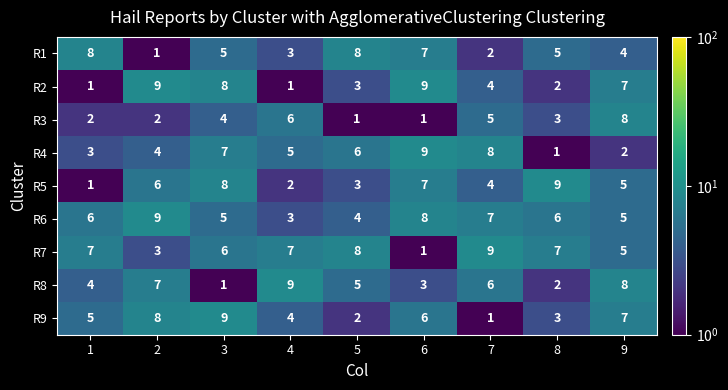

What is the highest value of the R8 series?

9